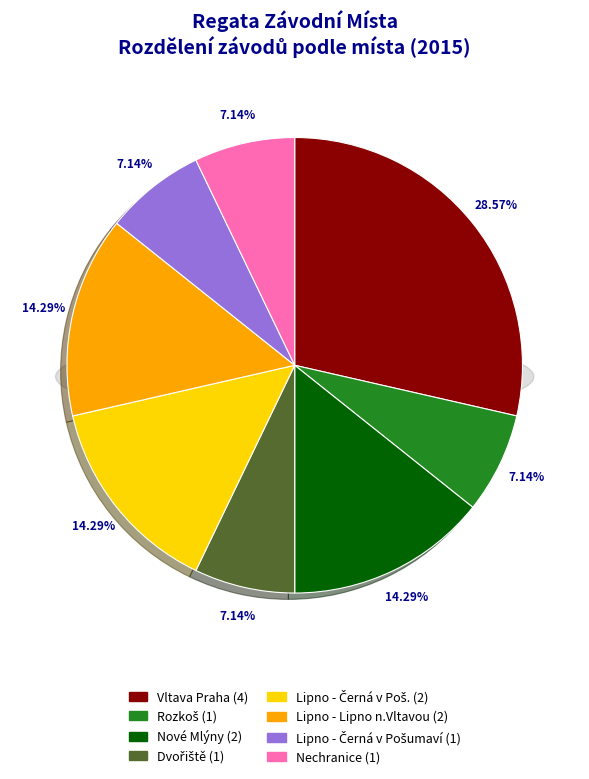

To the nearest percent, what portion does Nechranice represent?

7%